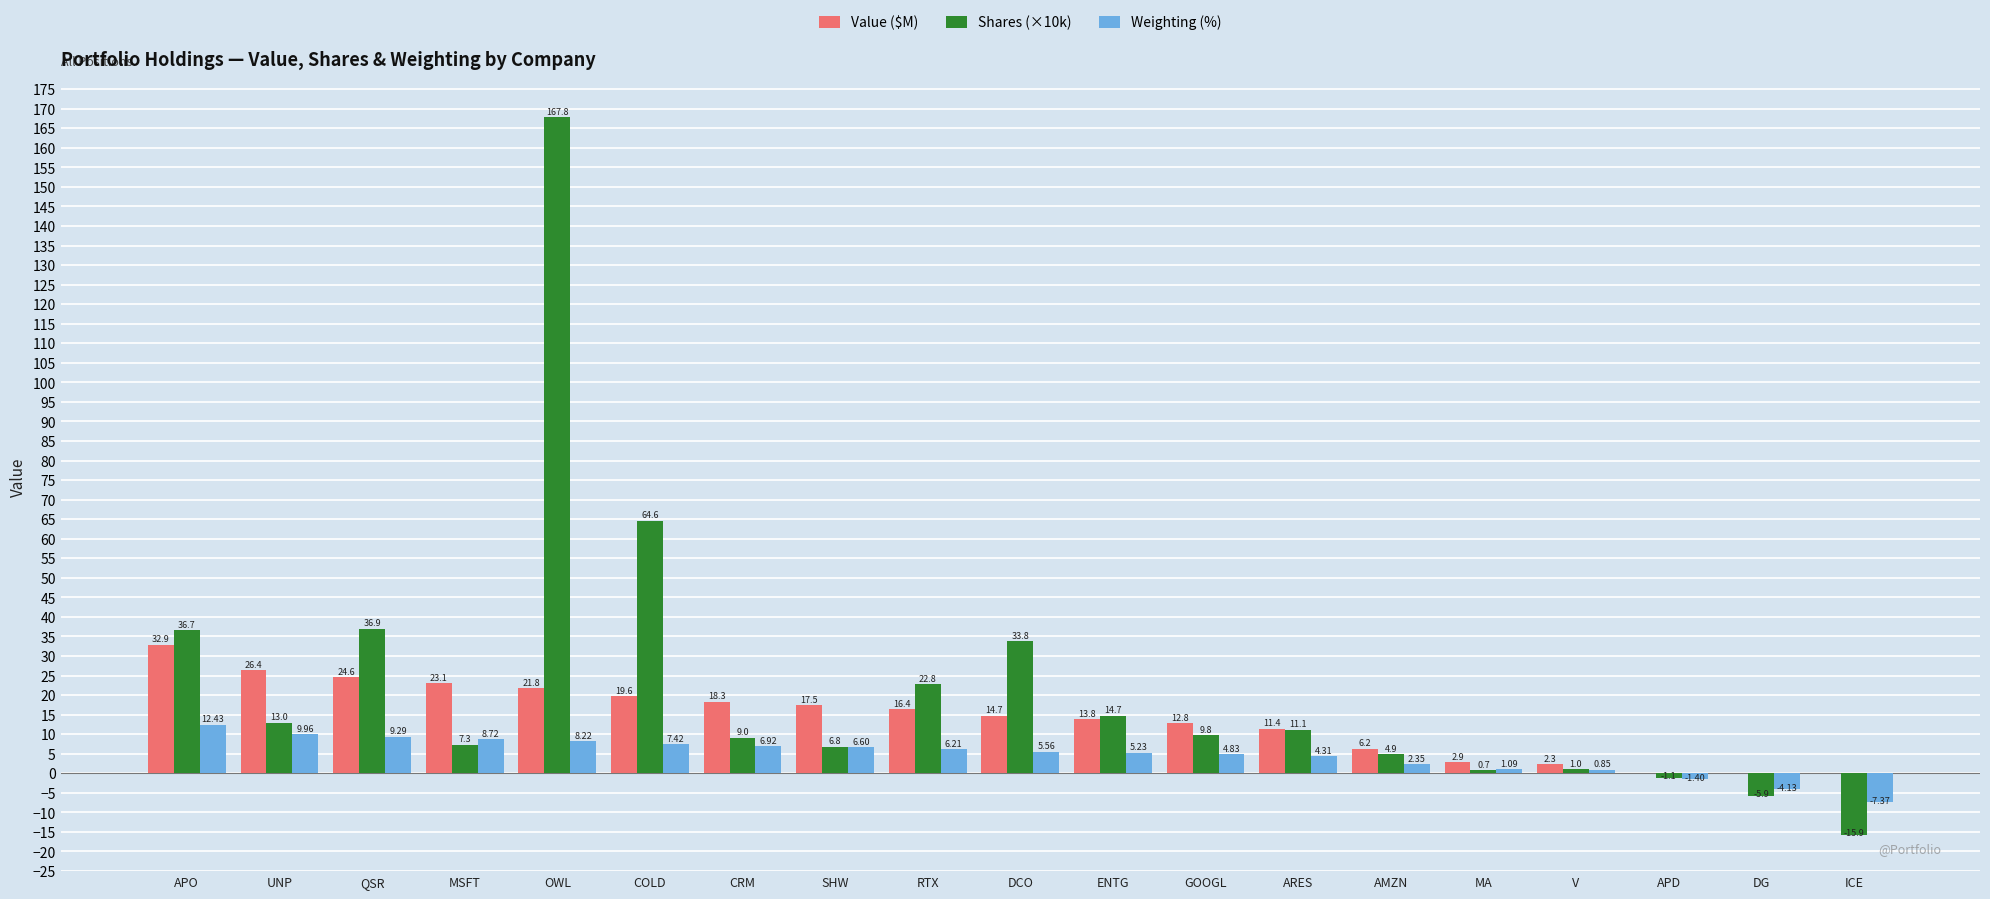

Which category has the highest value in the Value ($M) series?

APO